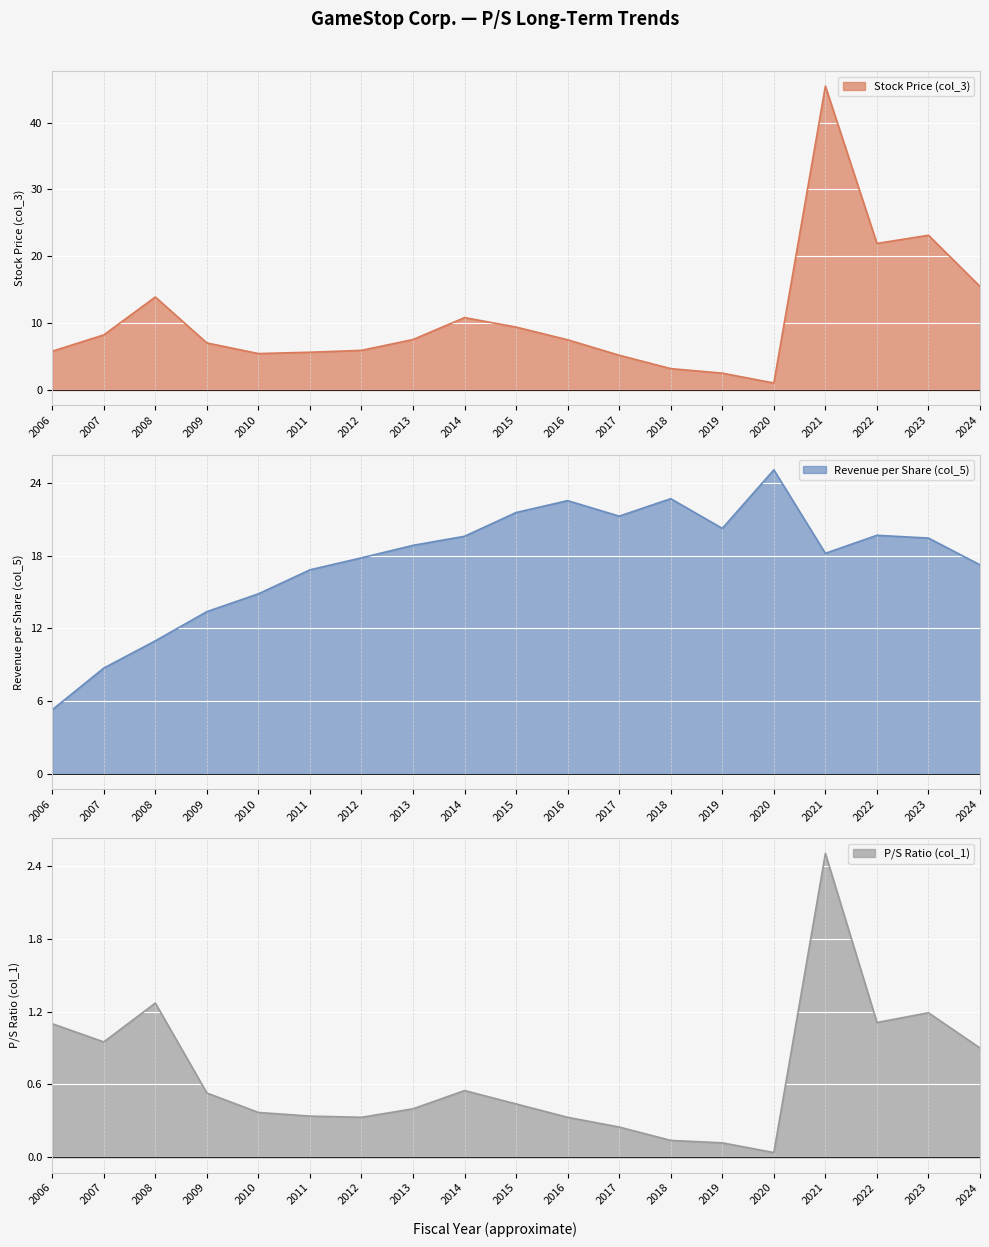

List the labels in order of P/S Ratio (col_1) value, largest first.

2021, 2008, 2023, 2022, 2006, 2007, 2024, 2014, 2009, 2015, 2013, 2010, 2011, 2012, 2016, 2017, 2018, 2019, 2020